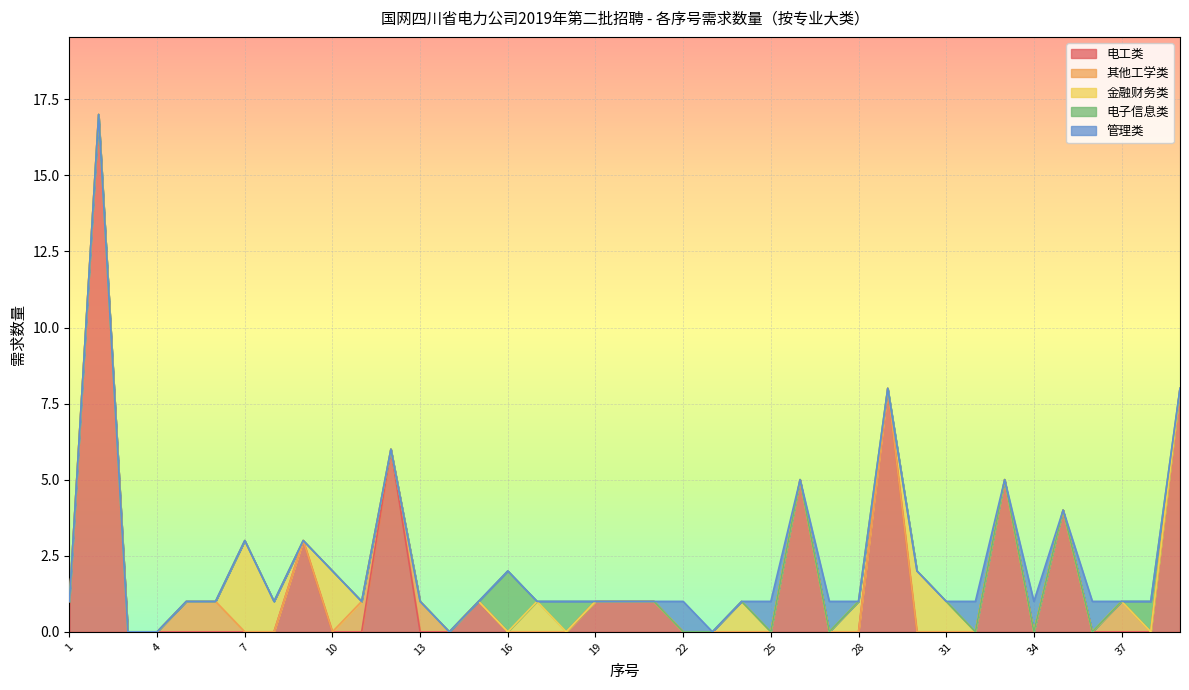

Reading right to left, list all the values displayed in this chart.

电工类: 8	0	0	0	4	0	5	0	0	0	8	0	0	5	0	0	0	0	1	1	1	0	0	0	1	0	0	6	0	0	3	0	0	0	0	0	0	17	1
其他工学类: 0	0	1	0	0	0	0	0	0	0	0	0	0	0	0	0	0	0	0	0	0	0	0	0	0	0	1	0	1	0	0	0	0	1	1	0	0	0	0
金融财务类: 0	0	0	0	0	0	0	0	1	2	0	1	0	0	0	1	0	0	0	0	0	0	1	0	0	0	0	0	0	2	0	1	3	0	0	0	0	0	0
电子信息类: 0	1	0	0	0	0	0	0	0	0	0	0	0	0	0	0	0	0	0	0	0	1	0	2	0	0	0	0	0	0	0	0	0	0	0	0	0	0	0
管理类: 0	0	0	1	0	1	0	1	0	0	0	0	1	0	1	0	0	1	0	0	0	0	0	0	0	0	0	0	0	0	0	0	0	0	0	0	0	0	0